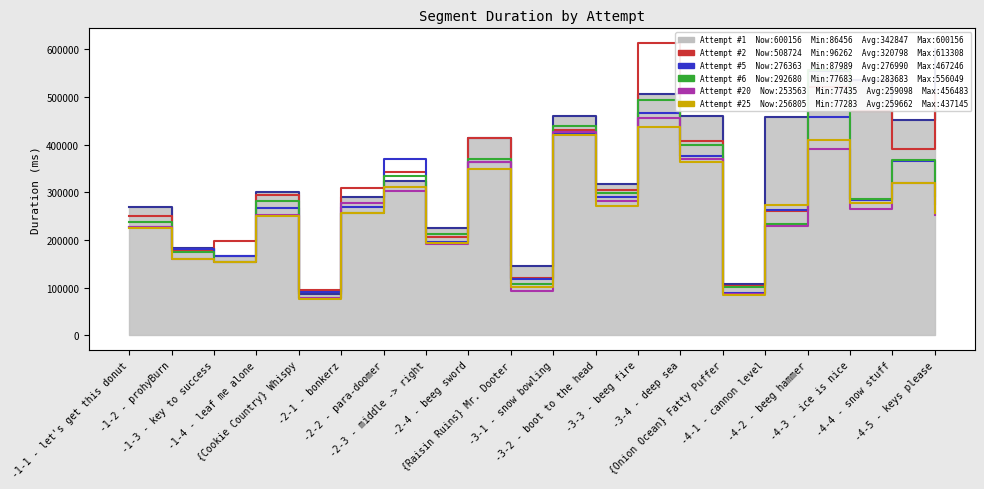

Is the value of Attempt #25 at -1-2 - prohyBurn greater than the value of Attempt #6 at -4-5 - keys please?

No